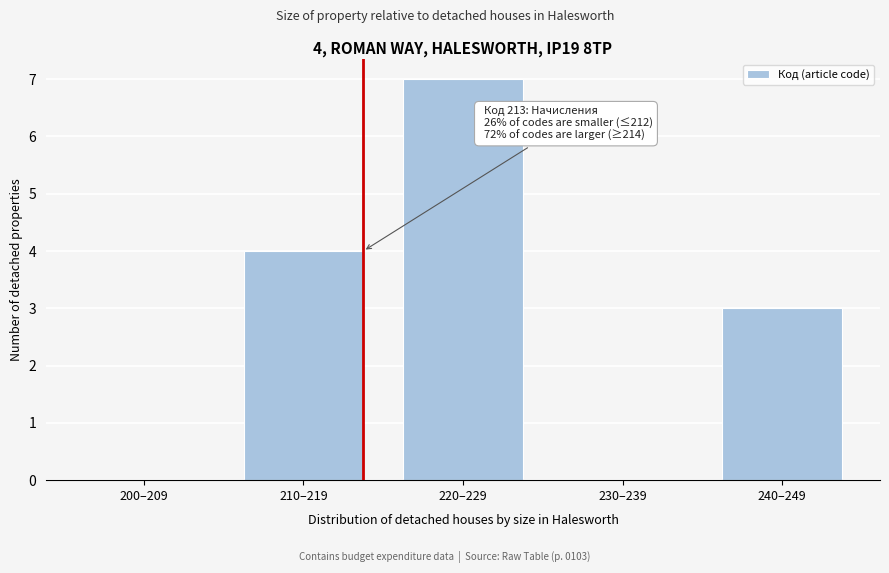

Reading left to right, transcribe all the data shown in this chart.

200–209=0	210–219=4	220–229=7	230–239=0	240–249=3